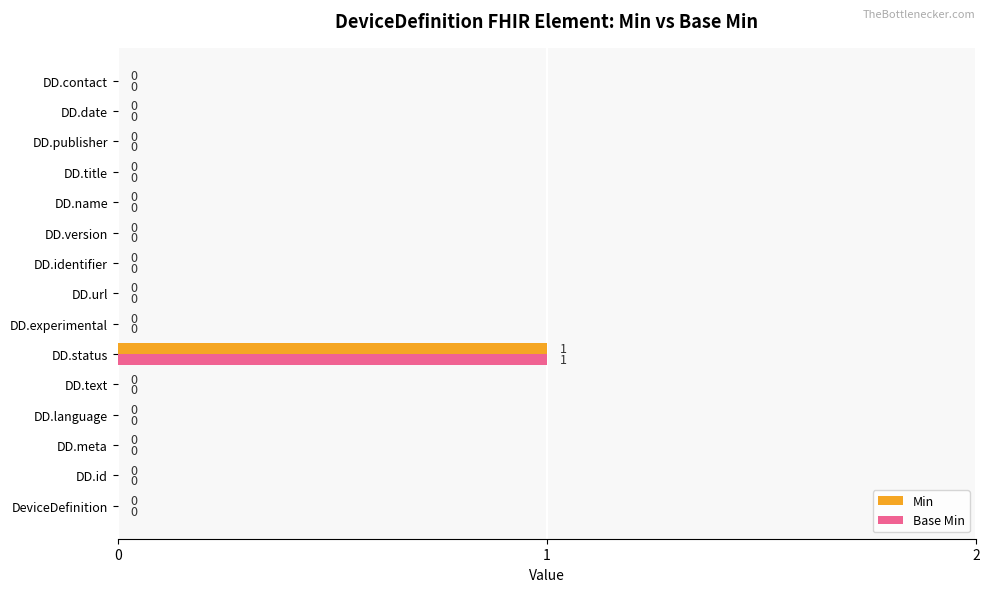

At which category does the chart reach its peak across all series?

DD.status